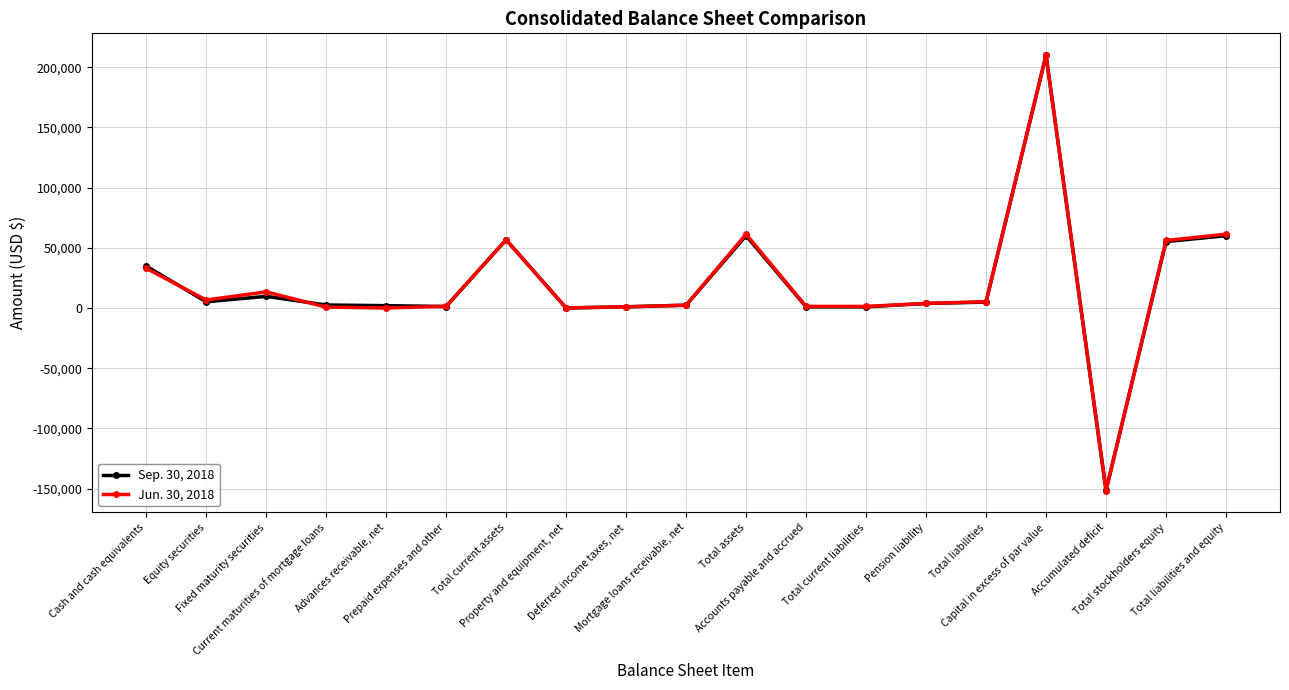

True or false: Jun. 30, 2018 has more than 2 points higher than both neighbors.

True